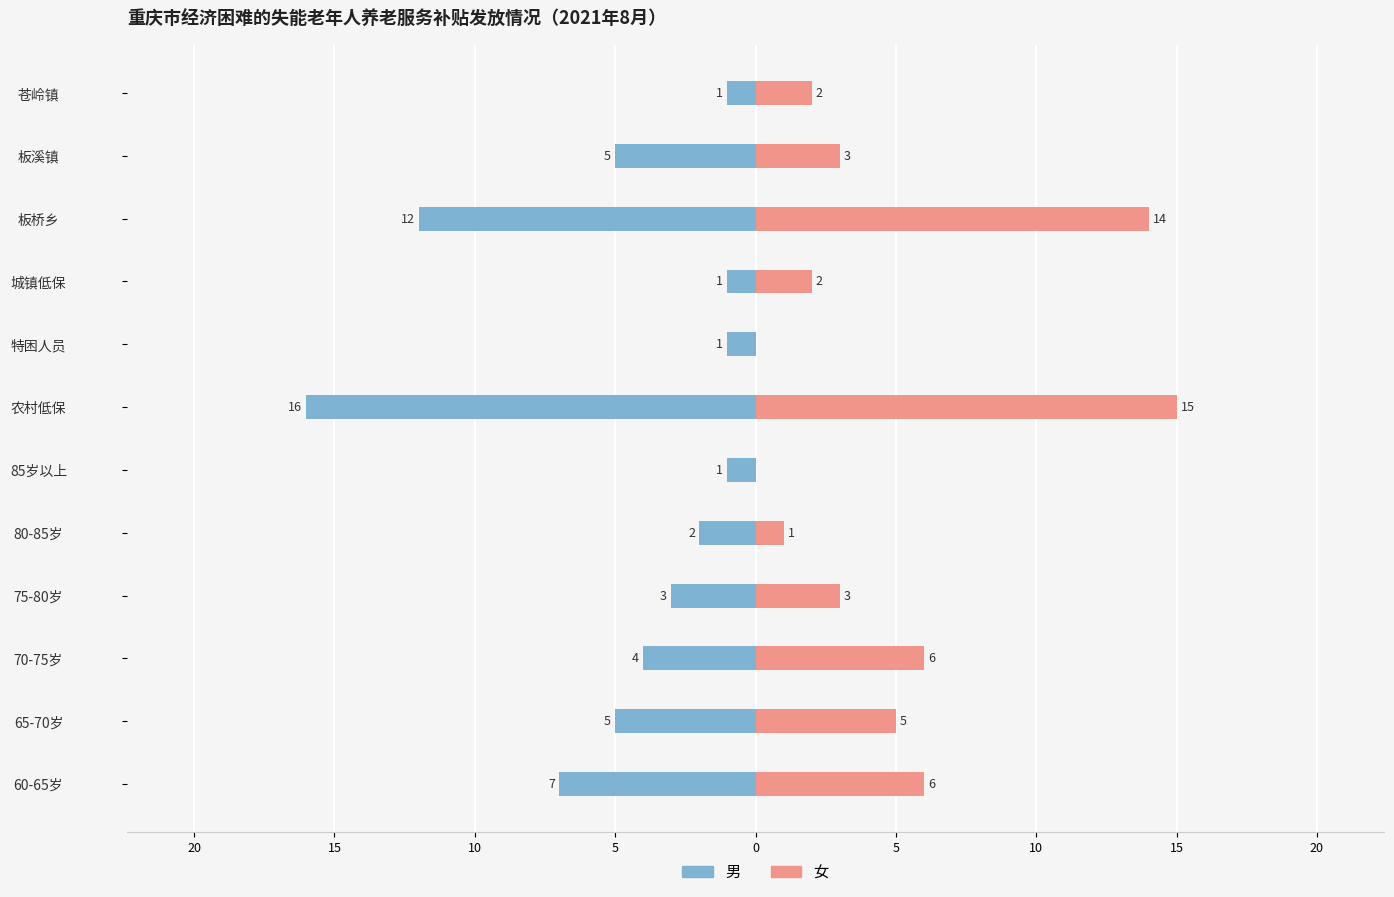

What is the difference between the maximum and minimum values in the 女 series?

15